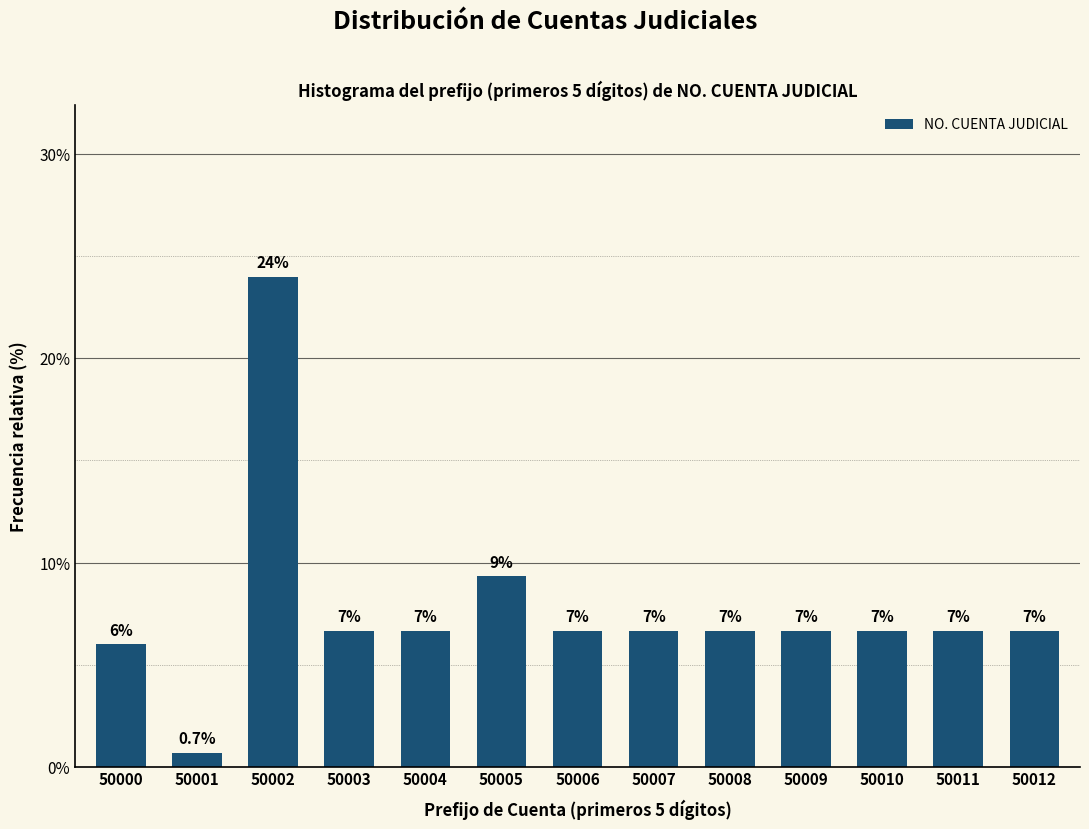

Does the chart contain any negative values?

No